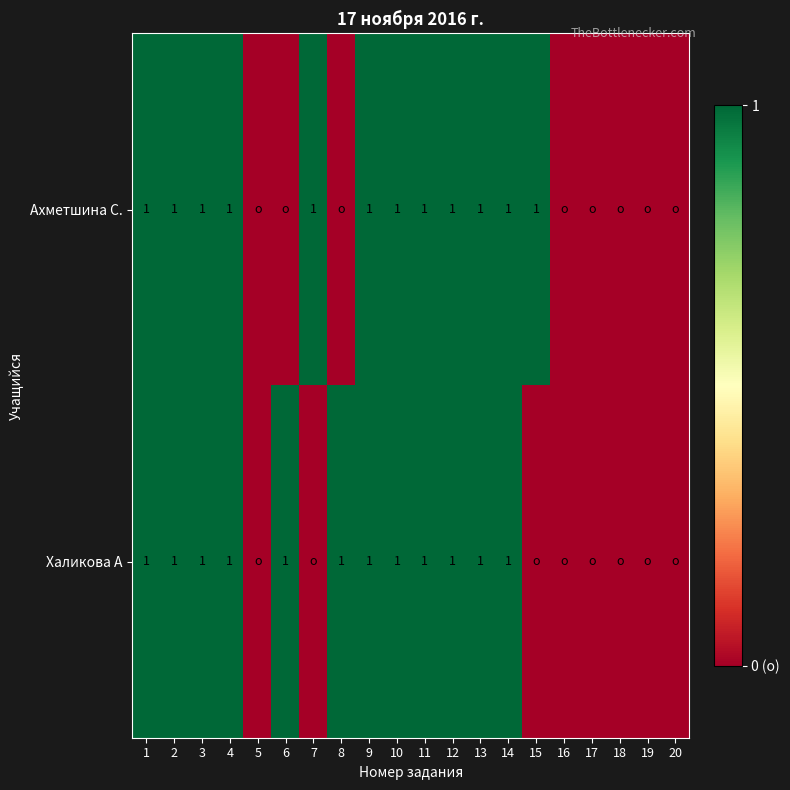

The Ахметшина С. series shows 1 at 1. True or false?

True